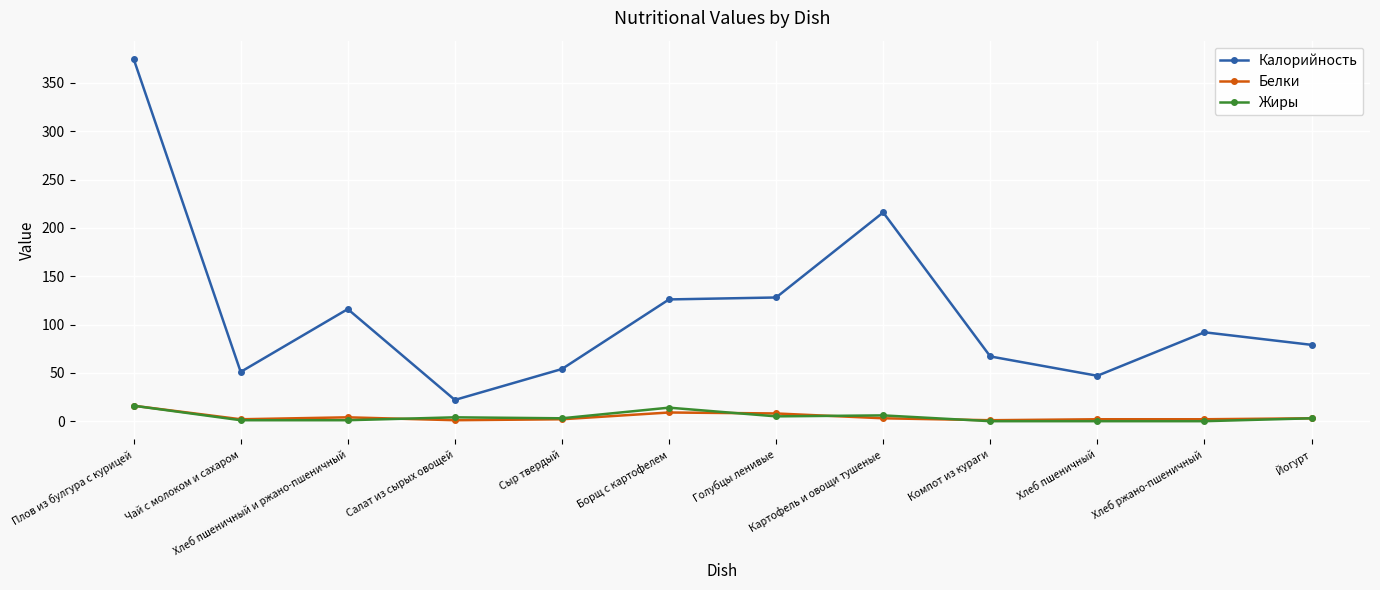

Between Чай с молоком и сахаром and Салат из сырых овощей, which series saw the biggest shift?

Калорийность